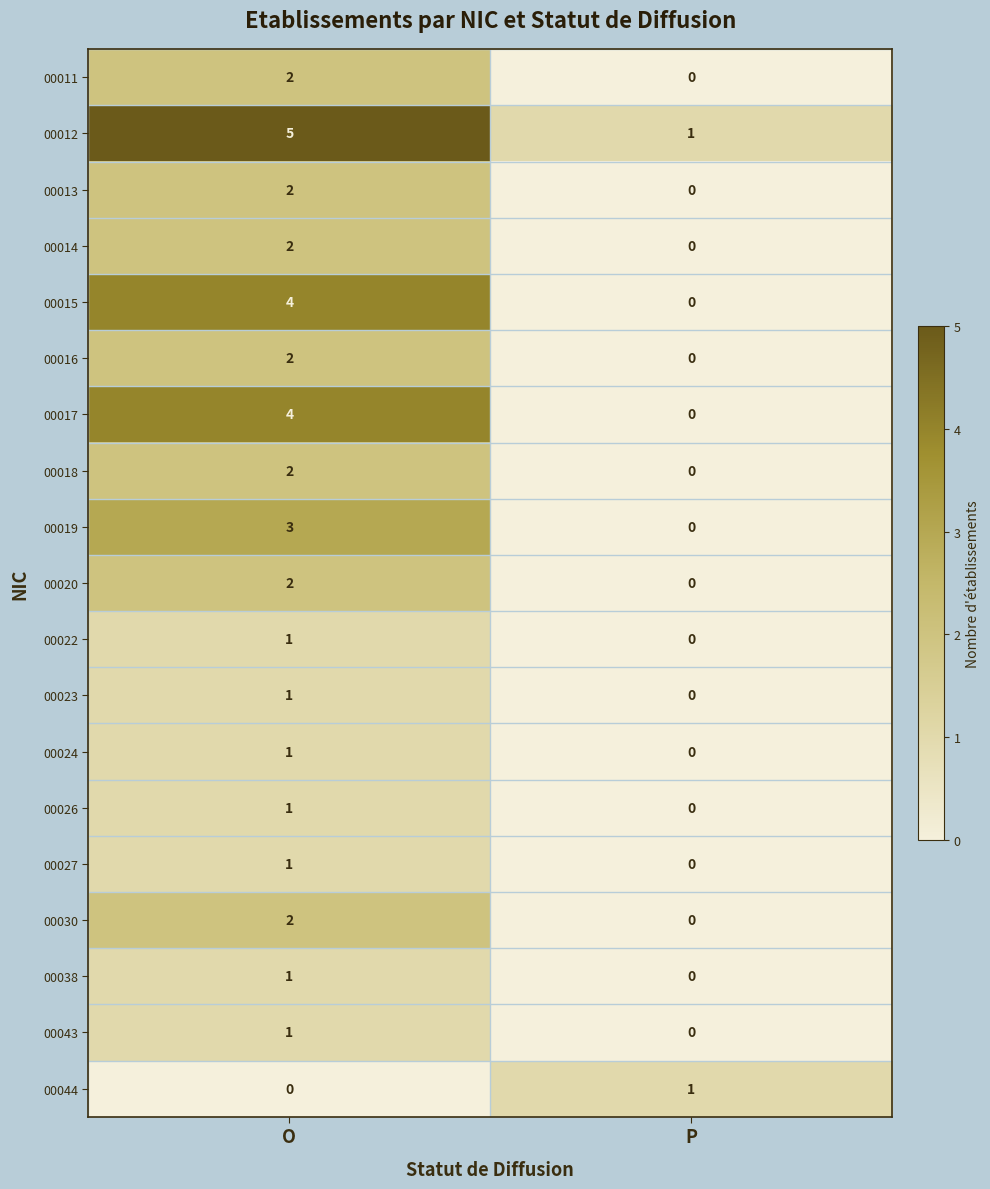

At which label does 00018 reach its peak?

O